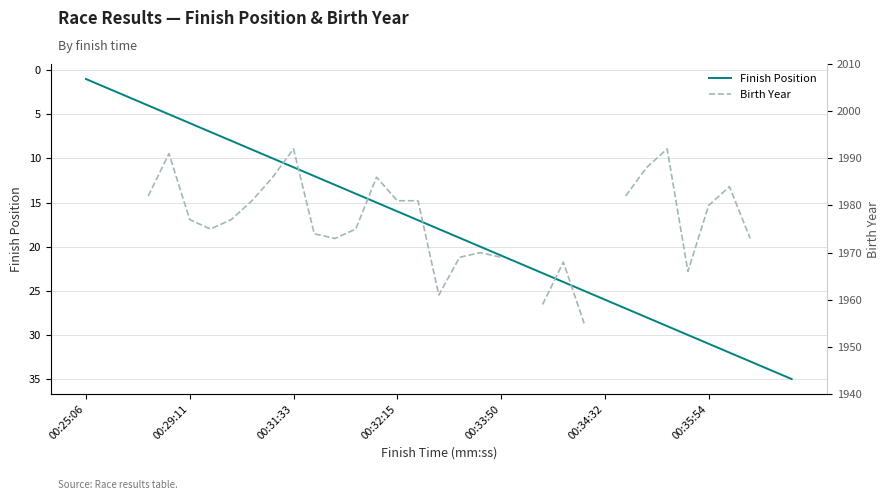

True or false: Birth Year has a value of 1961.0 at 17.

True